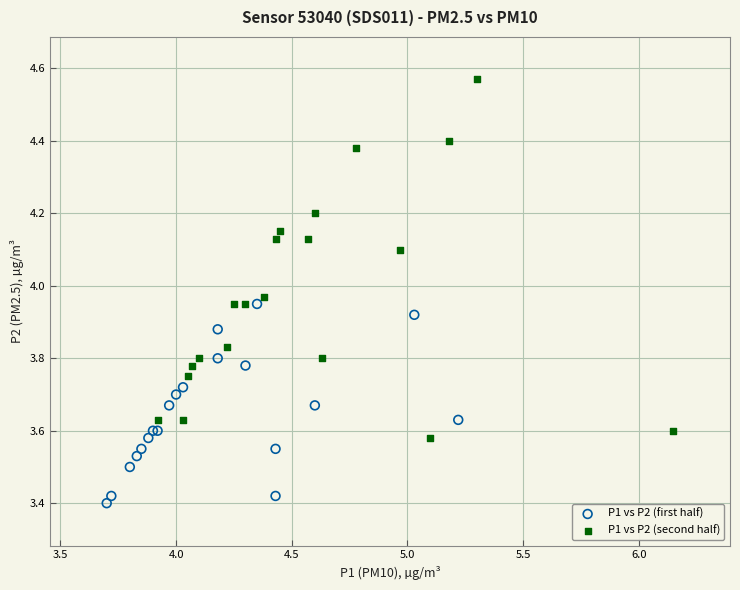

Which series reaches the minimum Y coordinate?

P1 vs P2 (first half)